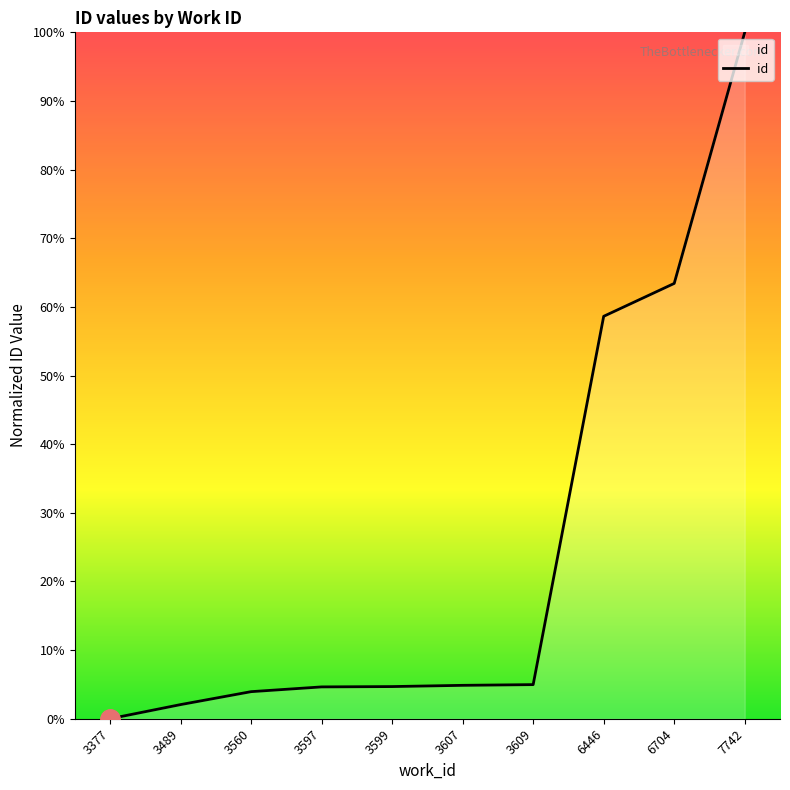

What value does the data have at 3609?

5.0